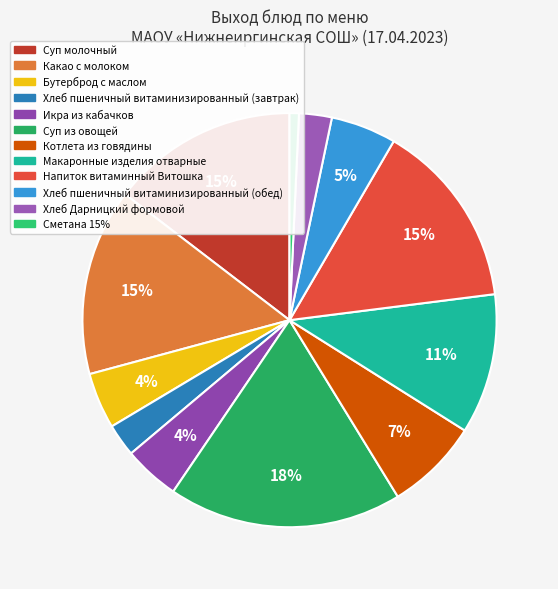

Which category has the smallest portion of the pie?

Сметана 15%